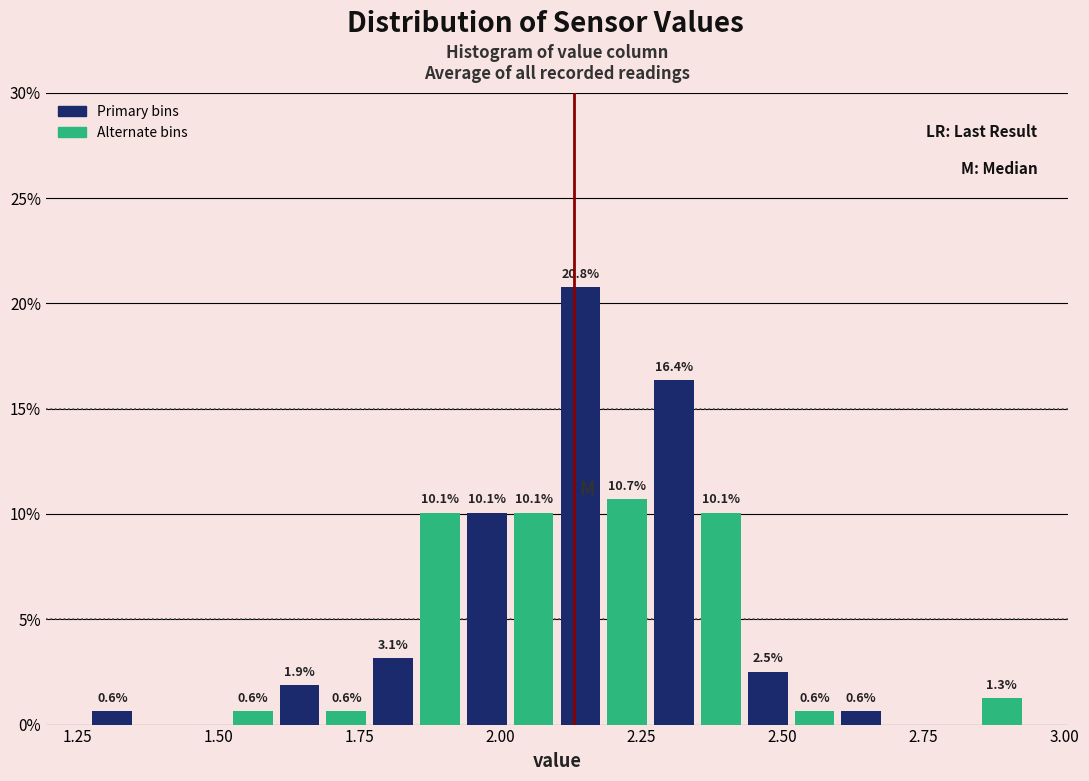

Read against the x-axis, roughly where is the centre of the tallest bar?

2.15